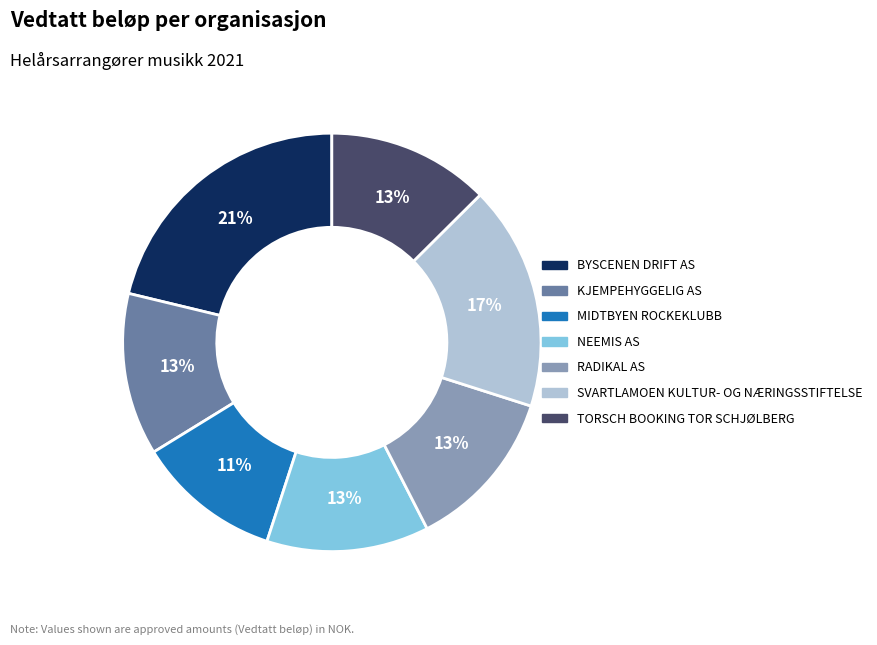

What percentage is the SVARTLAMOEN KULTUR- OG NÆRINGSSTIFTELSE slice, to the nearest percent?

17%